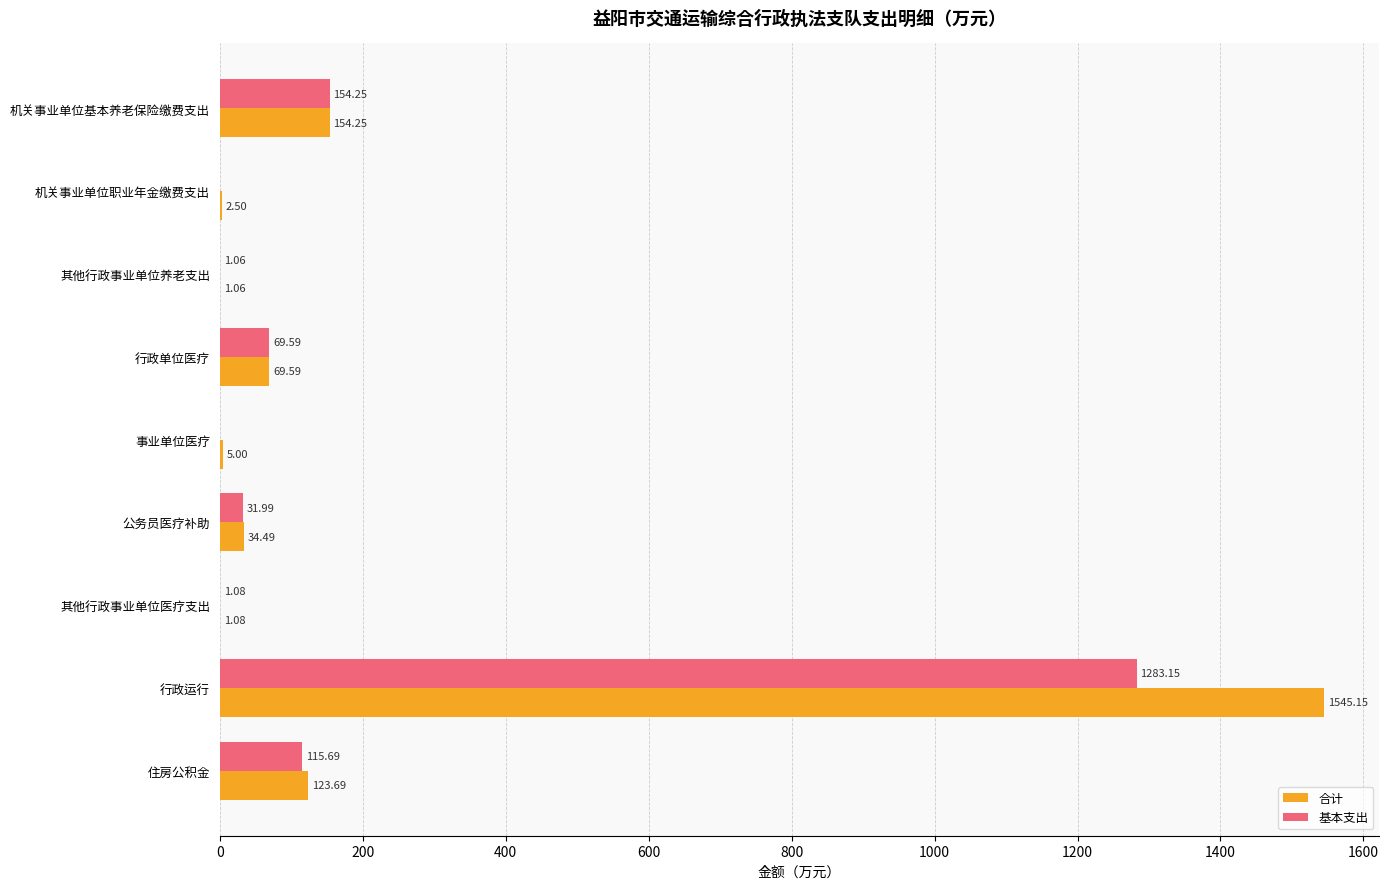

At which category is the sum across all series the highest?

行政运行